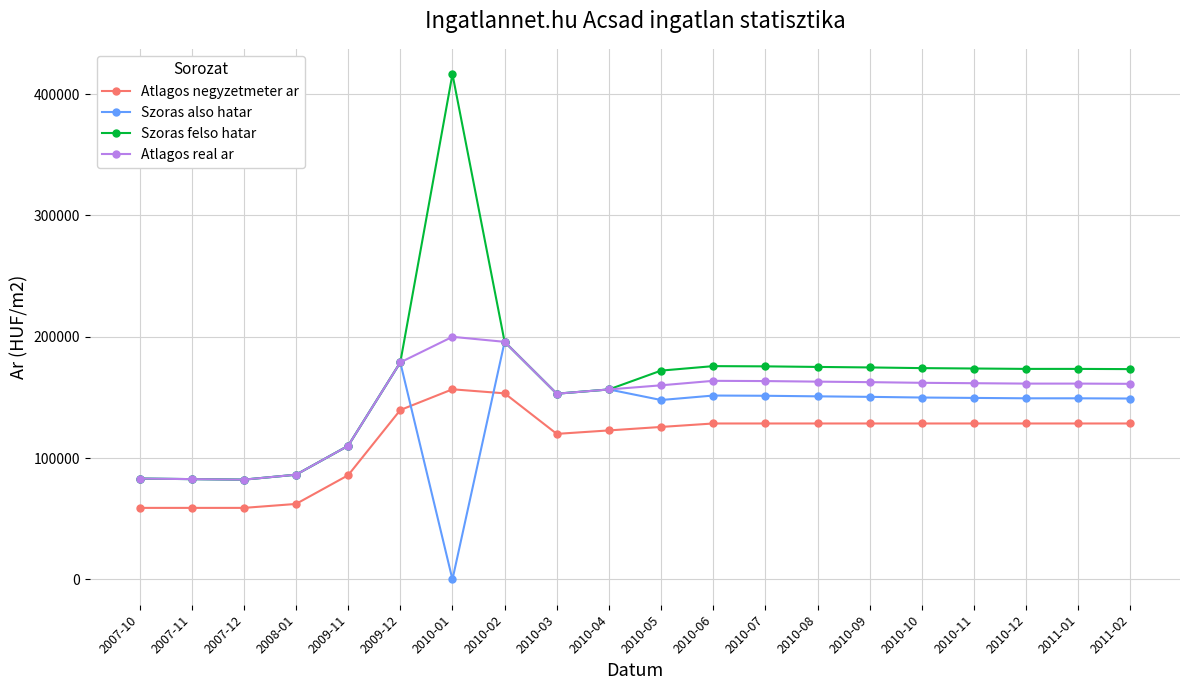

What is the sum of the Atlagos negyzetmeter ar values at 2010-12 and 2010-06?

257142